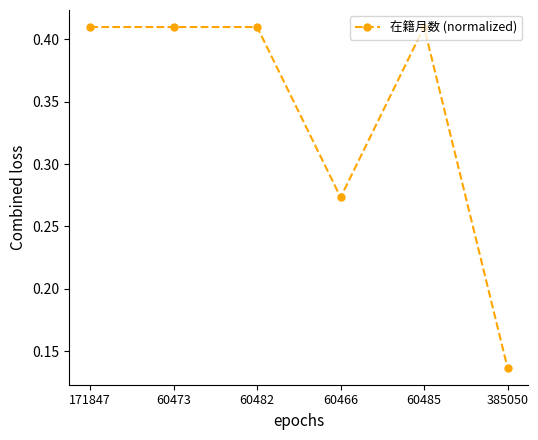

How many data points does each series have?

6